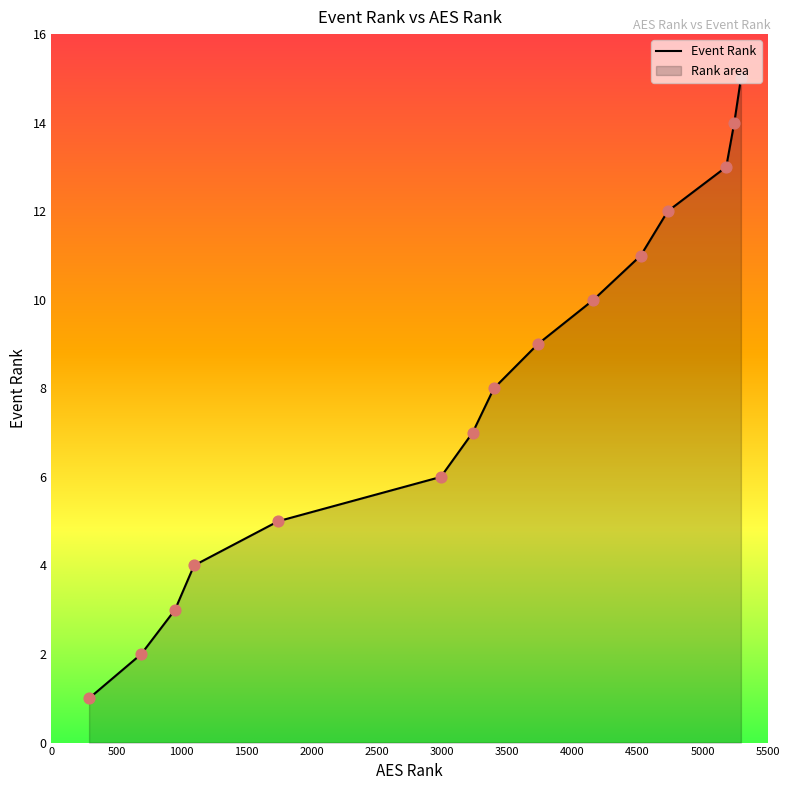

Which has a higher value, 949 or 5243?

5243